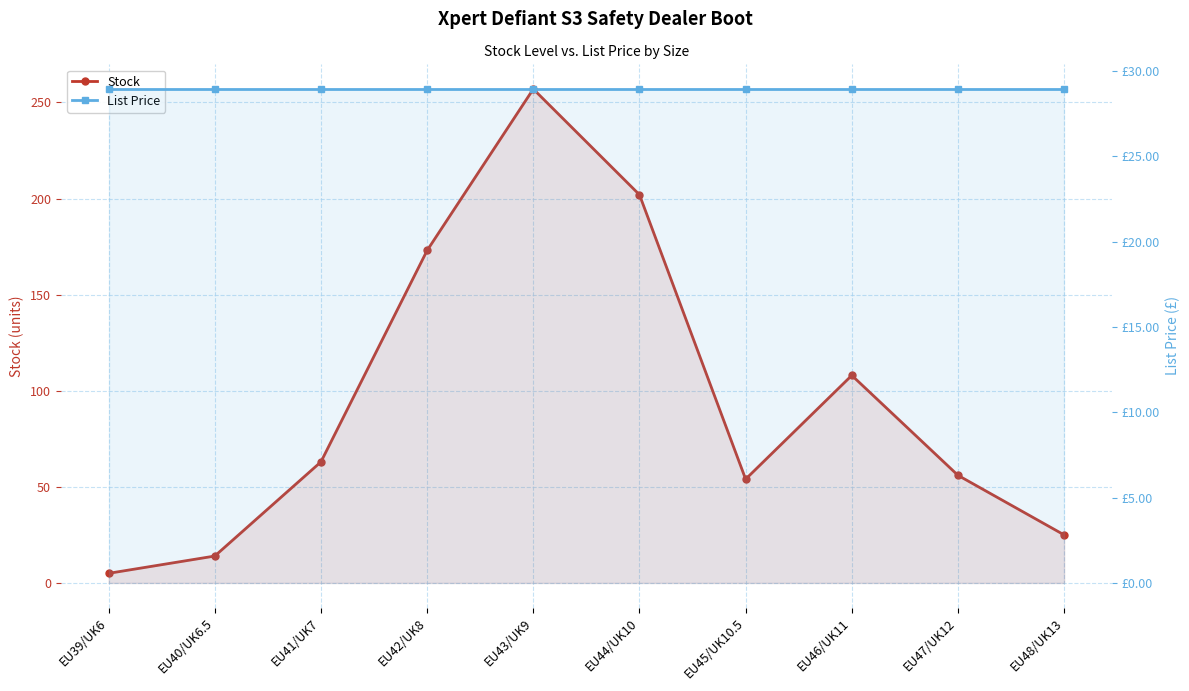

How many intersections are there between List Price and Stock?

2